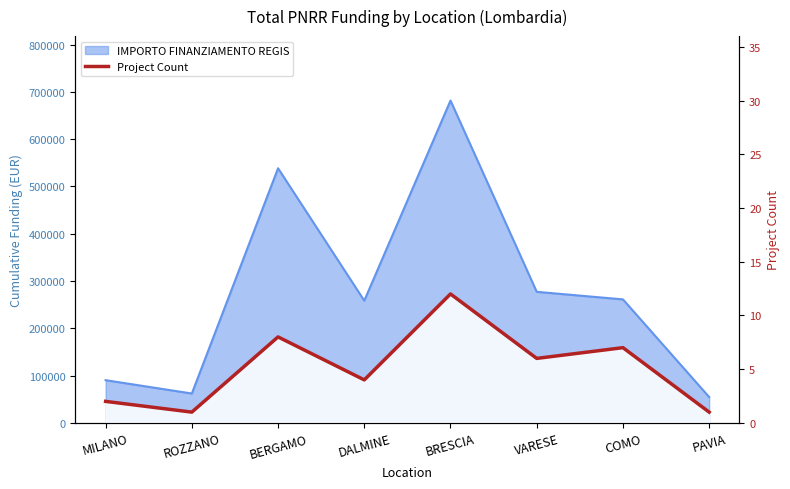

At which category does the chart reach its peak across all series?

BRESCIA